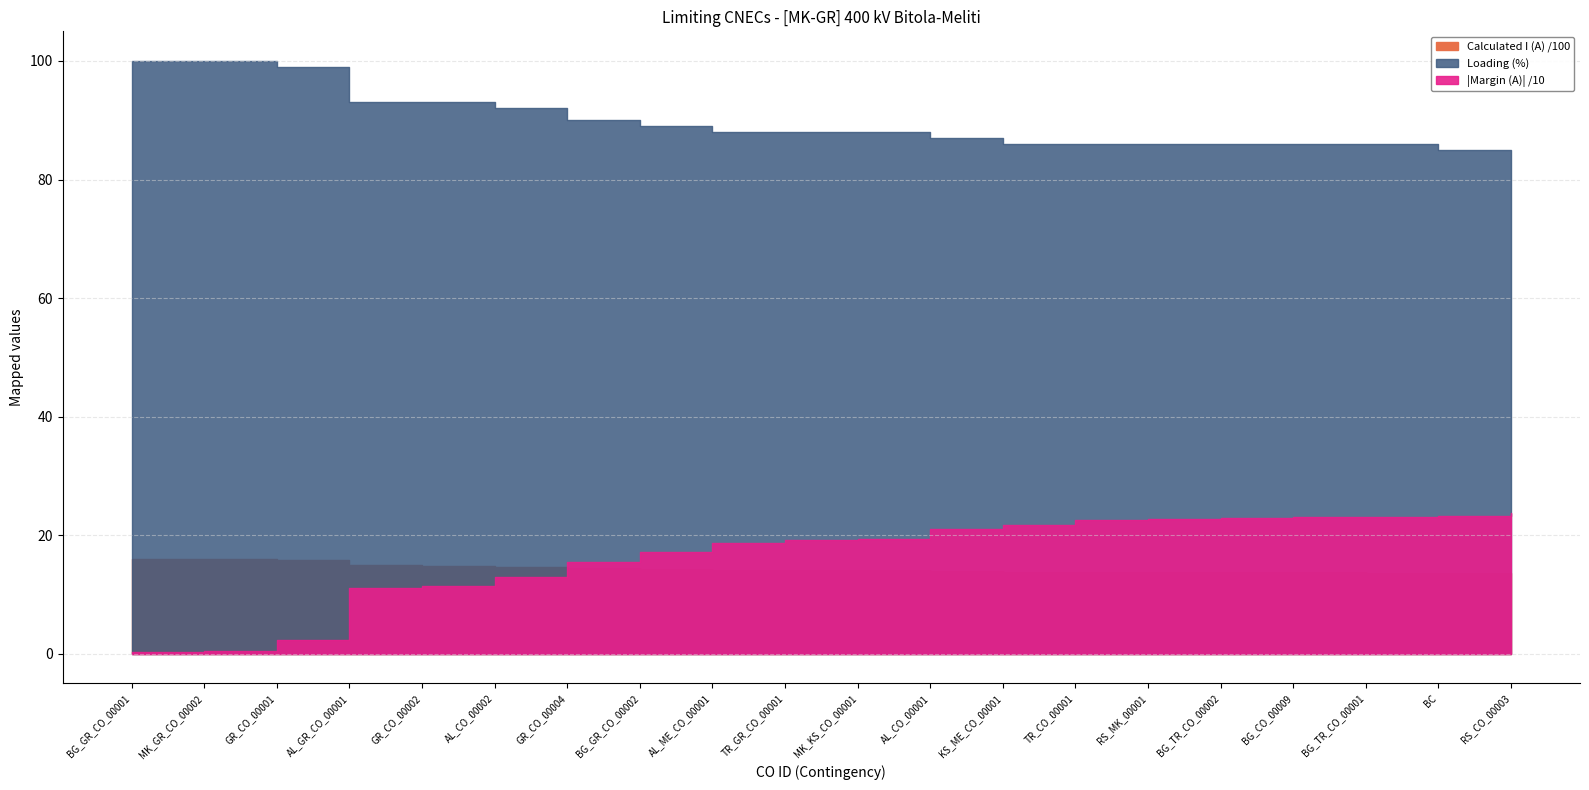

List the series in order of their peak value, lowest first.

Calculated I (A), Margin (A), Loading (%)